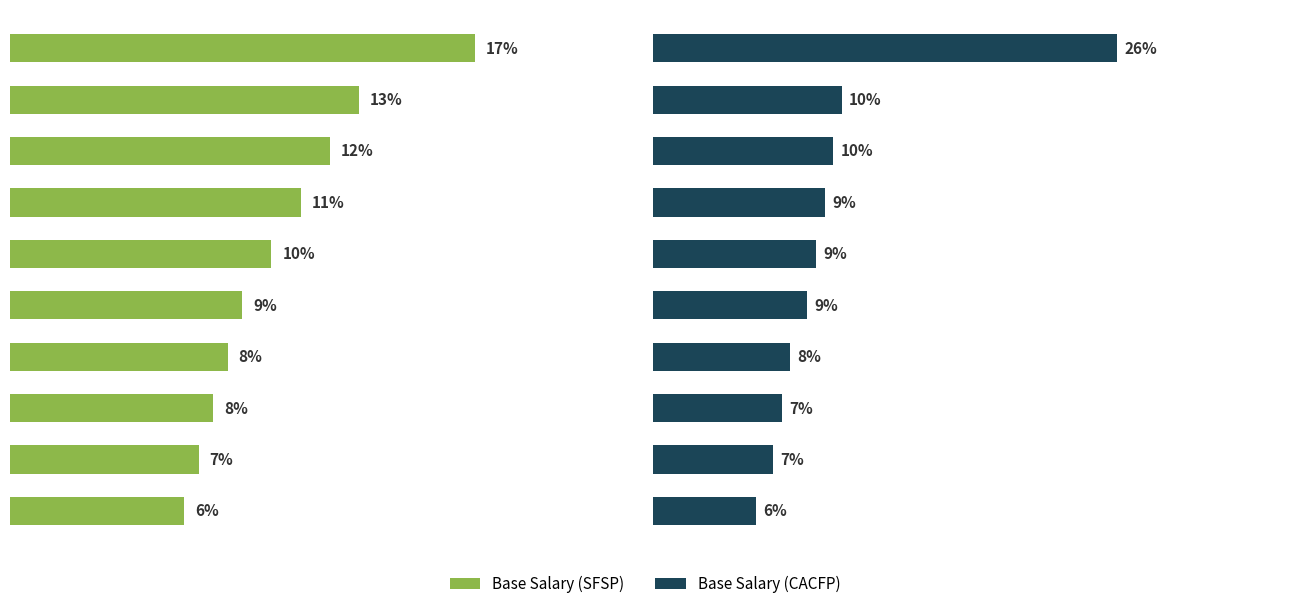

At Employee 1, list the series in order from smallest to largest.

Base Salary (SFSP), Base Salary (CACFP)